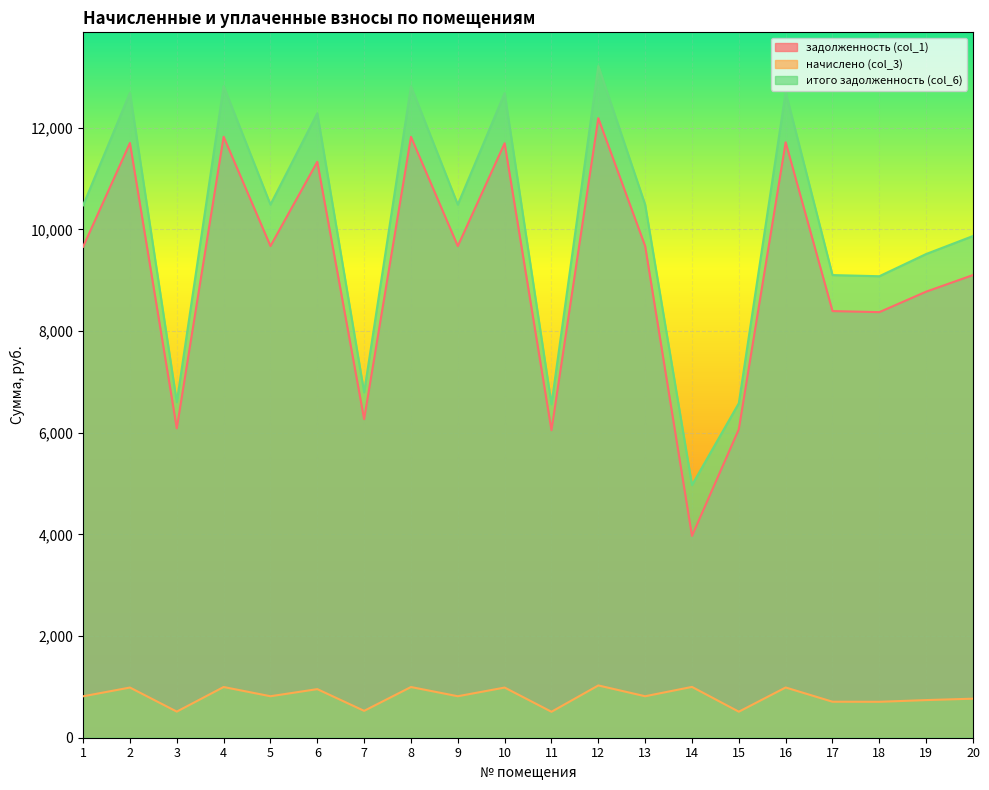

At which label does итого задолженность (col_6) reach its peak?

12